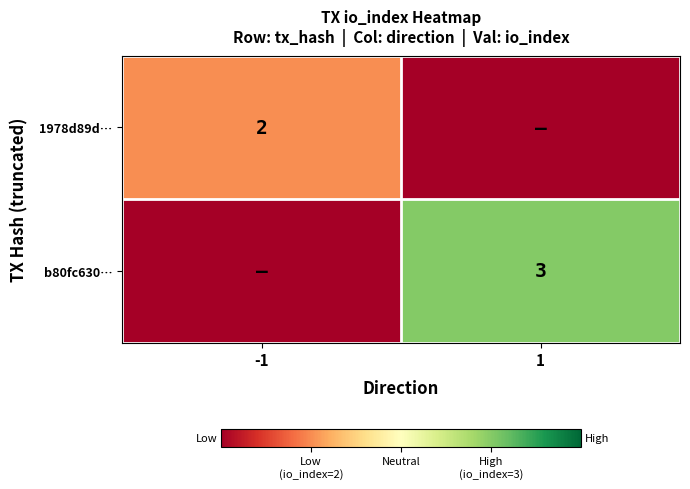

At how many categories does at least one series exceed 1?

2